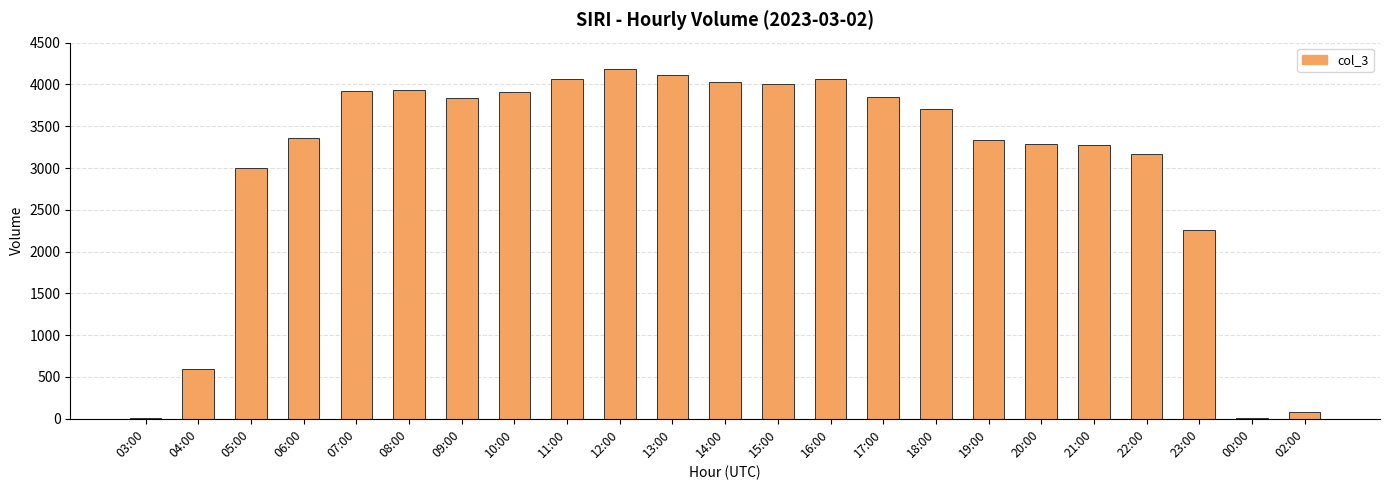

What is the change in value from 07:00 to 15:00?

+87